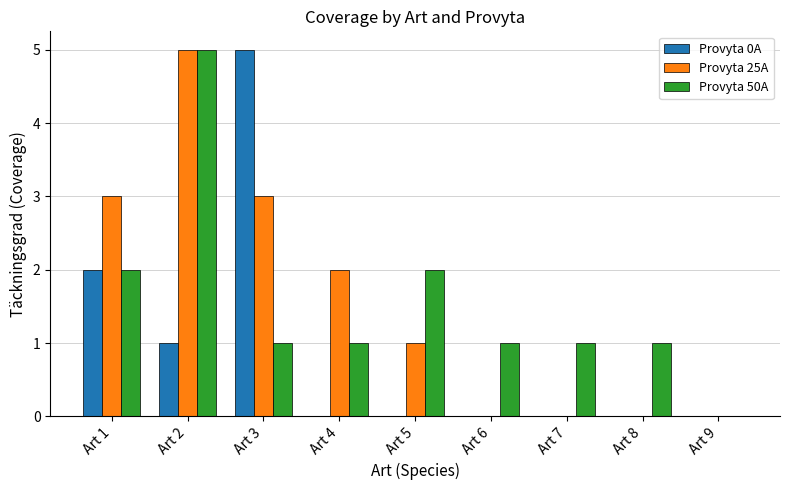

What are all the series names shown in the legend?

Provyta 0A, Provyta 25A, Provyta 50A